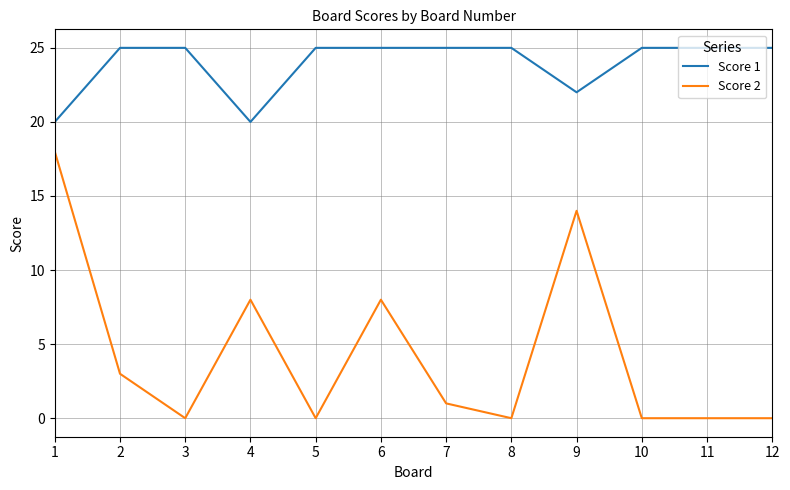

Reading left to right, transcribe all the data shown in this chart.

Score 1: 1=20	2=25	3=25	4=20	5=25	6=25	7=25	8=25	9=22	10=25	11=25	12=25
Score 2: 1=18	2=3	3=0	4=8	5=0	6=8	7=1	8=0	9=14	10=0	11=0	12=0